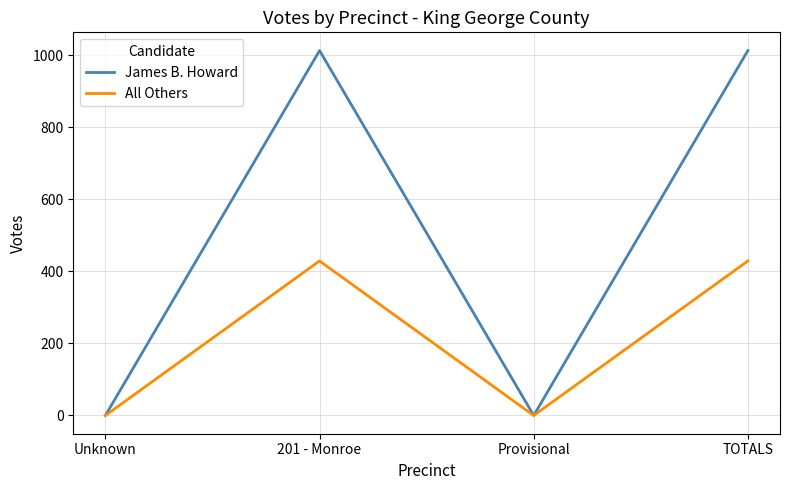

At 201 - Monroe, list the series in order from largest to smallest.

James B. Howard, All Others